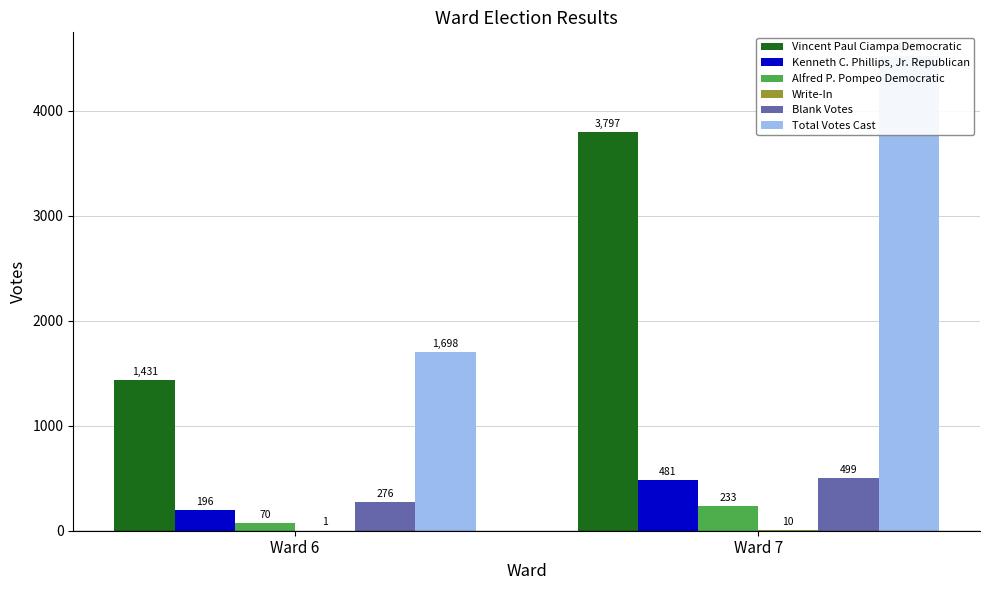

Which label corresponds to the largest value in the chart?

Ward 7